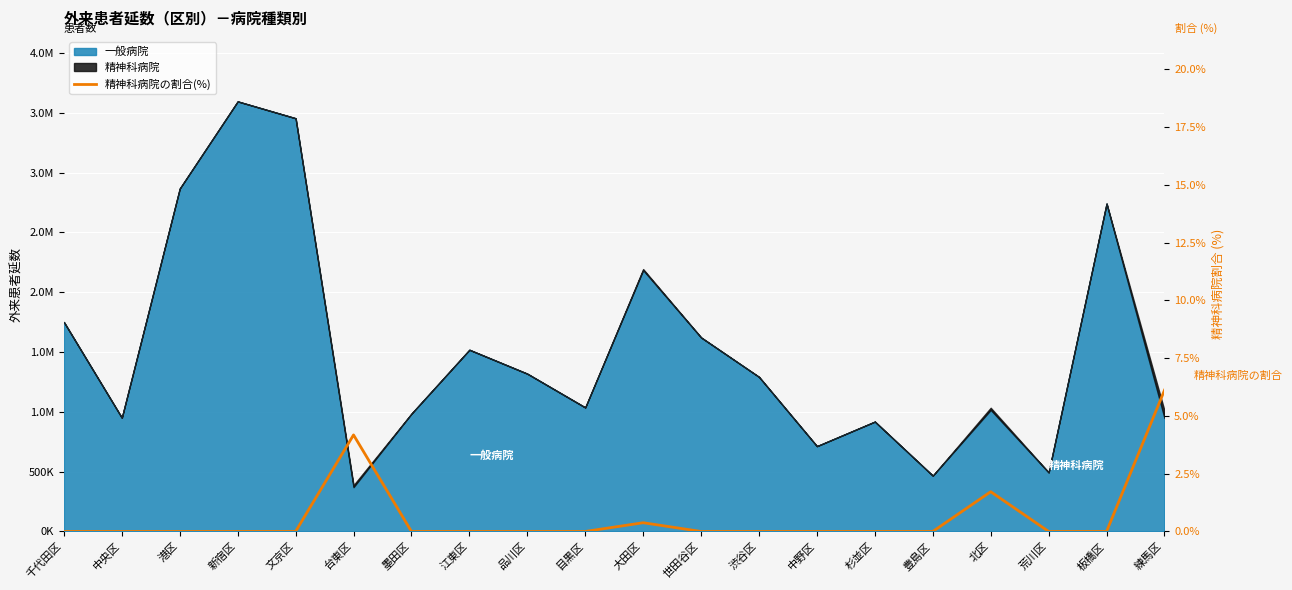

Is it true that the value at 中野区 is 0.0?

True